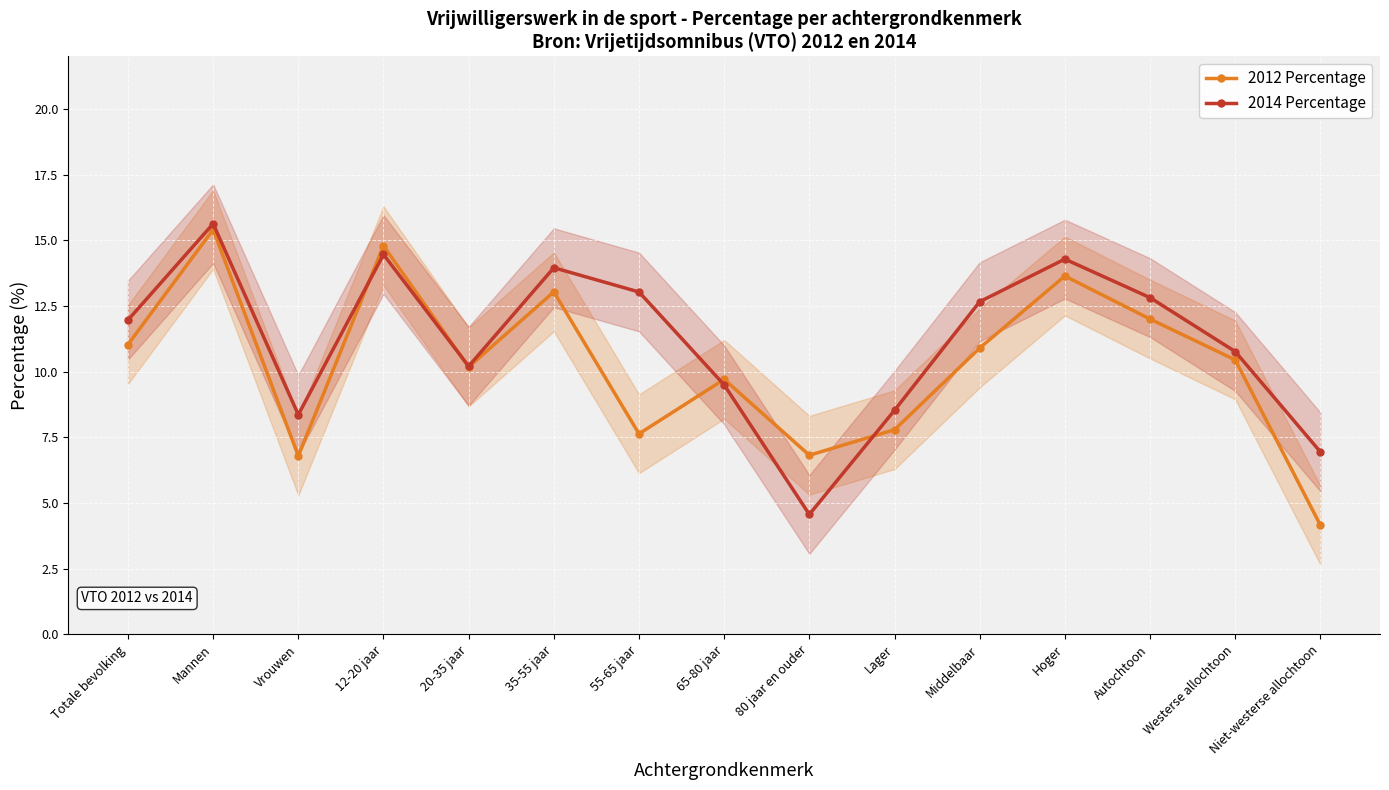

Reading right to left, list all the values displayed in this chart.

2012 Percentage: 4.2	10.4	12.0	13.6	10.9	7.8	6.8	9.7	7.6	13.0	10.2	14.8	6.8	15.4	11.0
2014 Percentage: 6.9	10.8	12.8	14.3	12.7	8.5	4.6	9.5	13.0	14.0	10.2	14.5	8.4	15.6	12.0